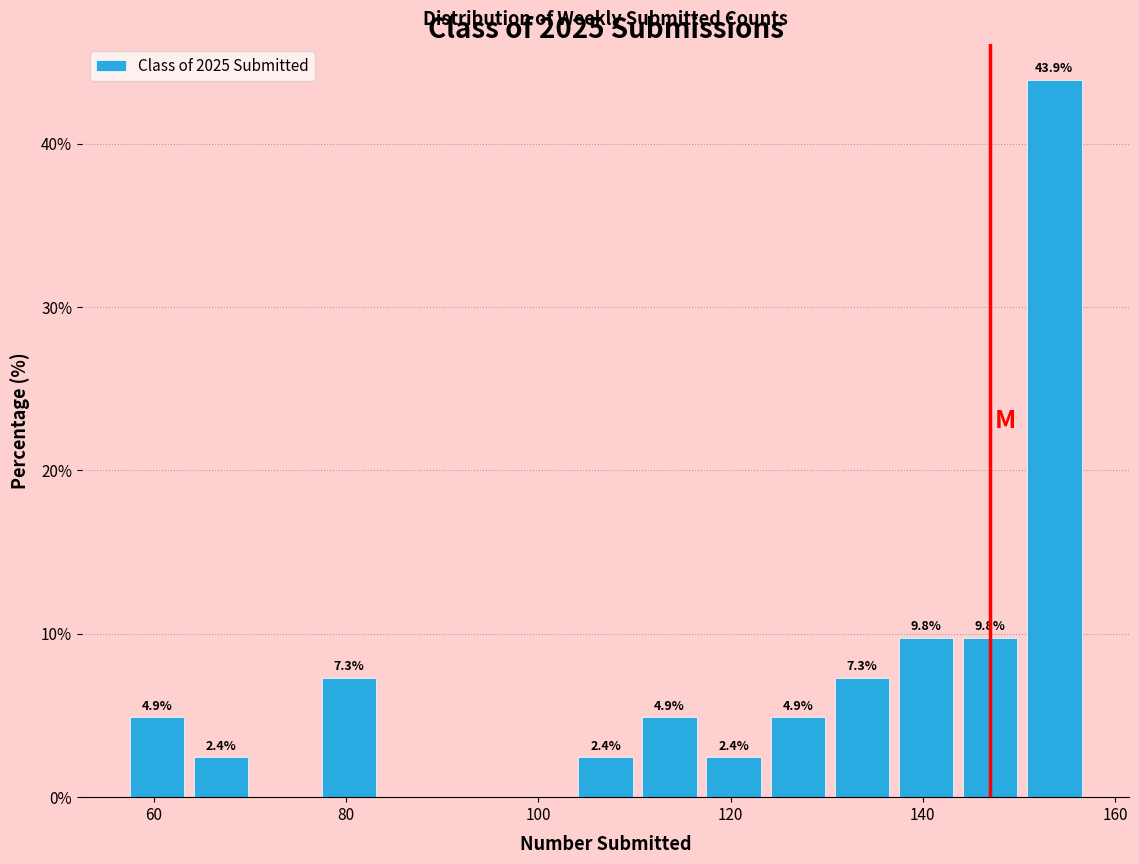

Around what value on the x-axis is the tallest bar? Give the approximate position of its centre, as read against the axis.

154